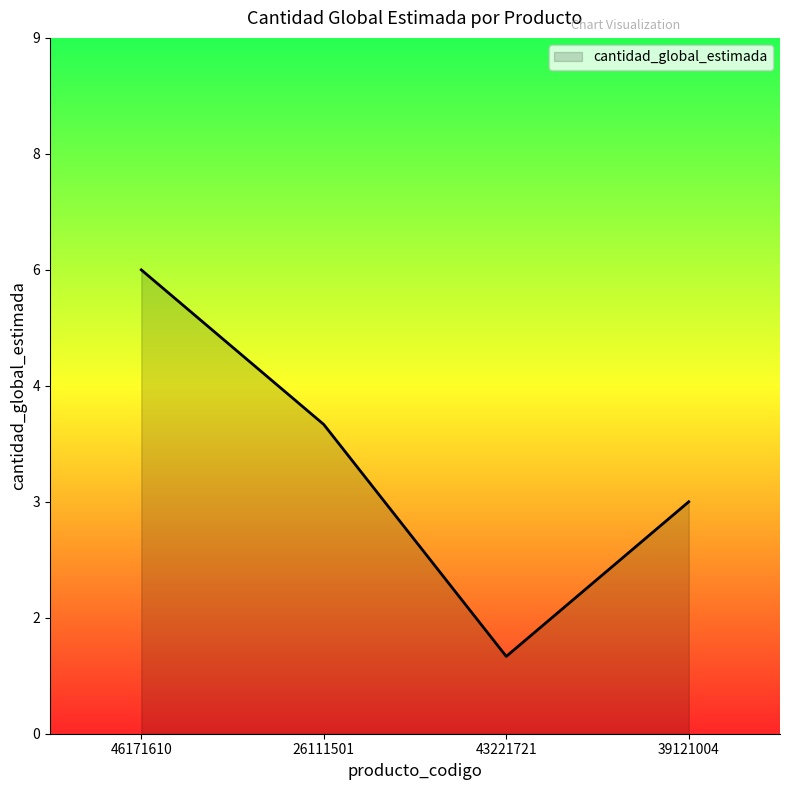

At which label does the data first exceed 4?

46171610